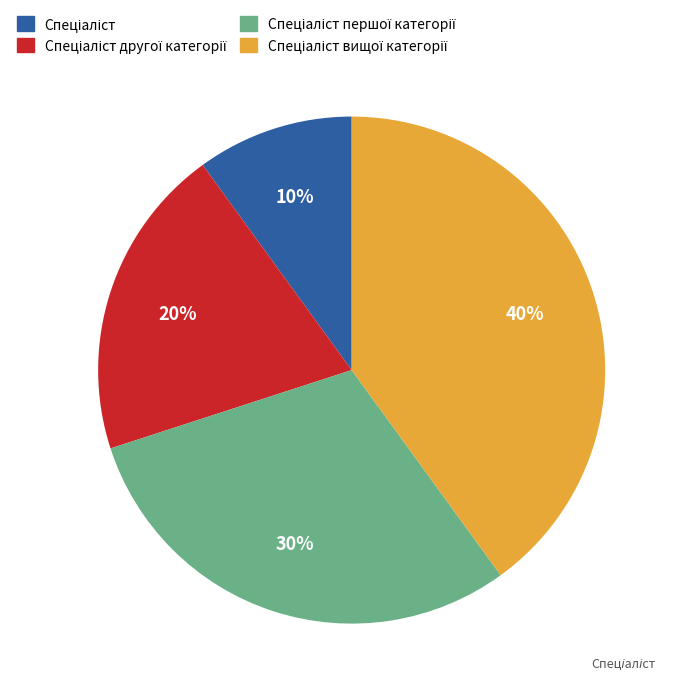

To the nearest percent, what is the difference between the largest and smallest slice percentages?

30%